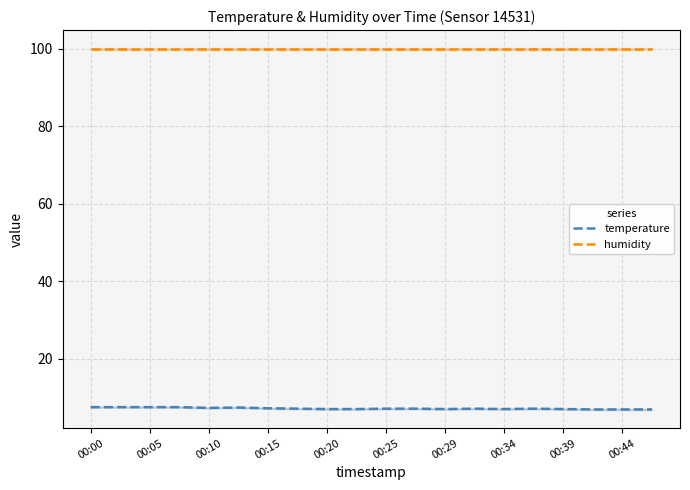

The value of temperature at 00:29 is 3.5. True or false?

False